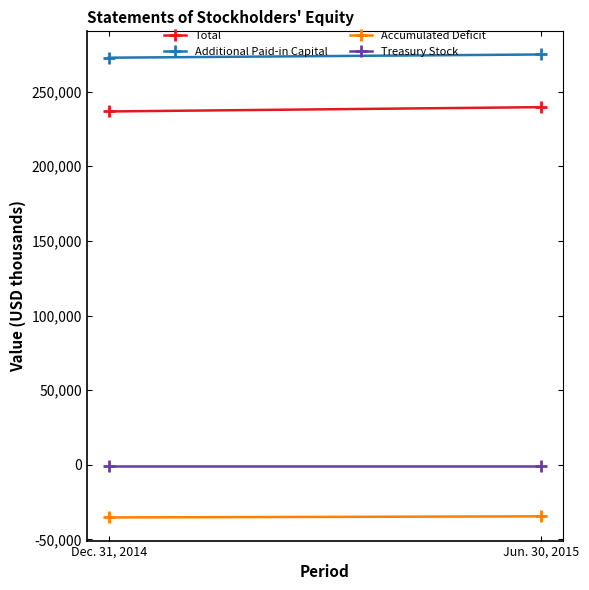

Reading left to right, transcribe all the data shown in this chart.

Total: 236736	239616
Additional Paid-in Capital: 272751	274908
Accumulated Deficit: -35289	-34566
Treasury Stock: -971	-971